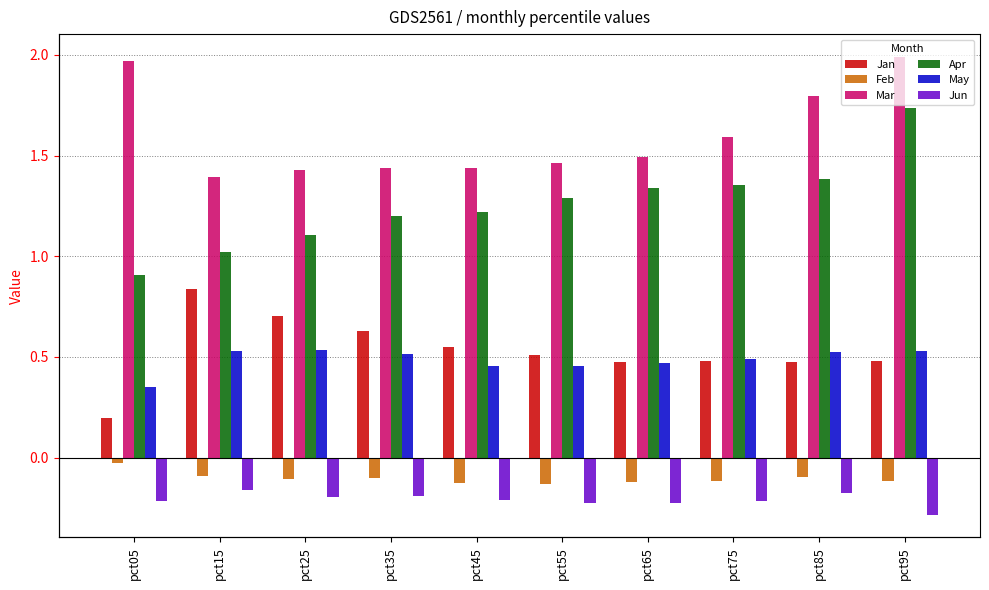

The Apr series shows 1.4 at pct85. True or false?

True